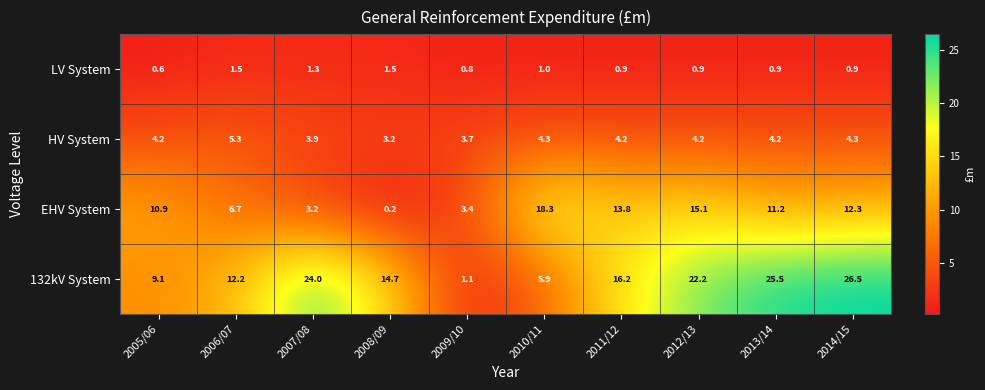

How many data points in 132kV System are above 16?

5